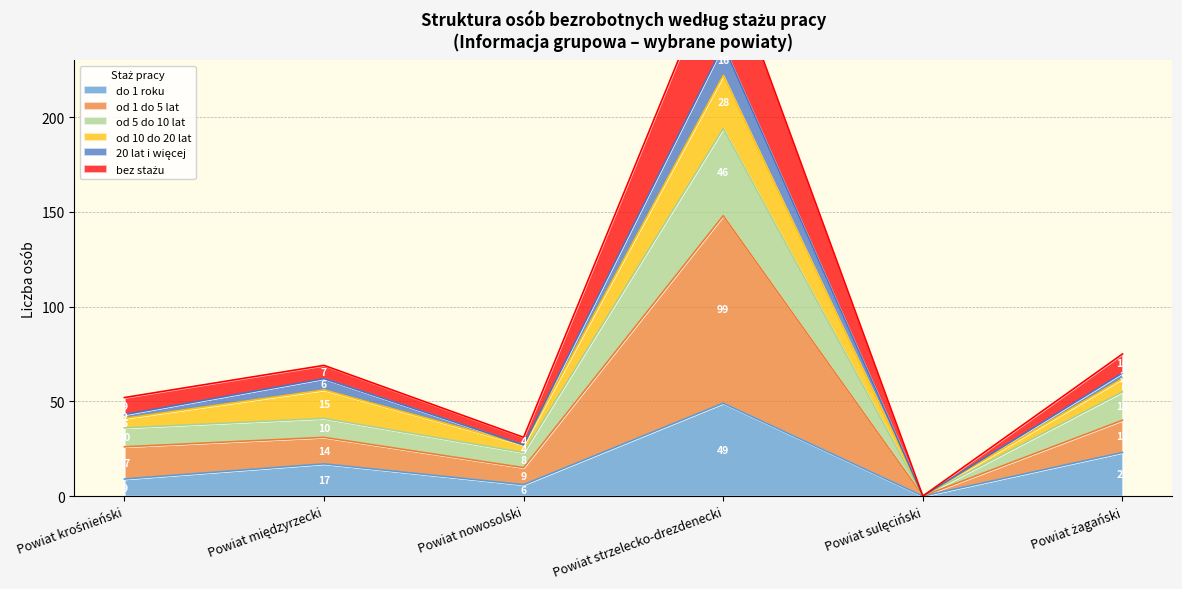

Which category has the highest value in the do 1 roku series?

Powiat strzelecko-drezdenecki